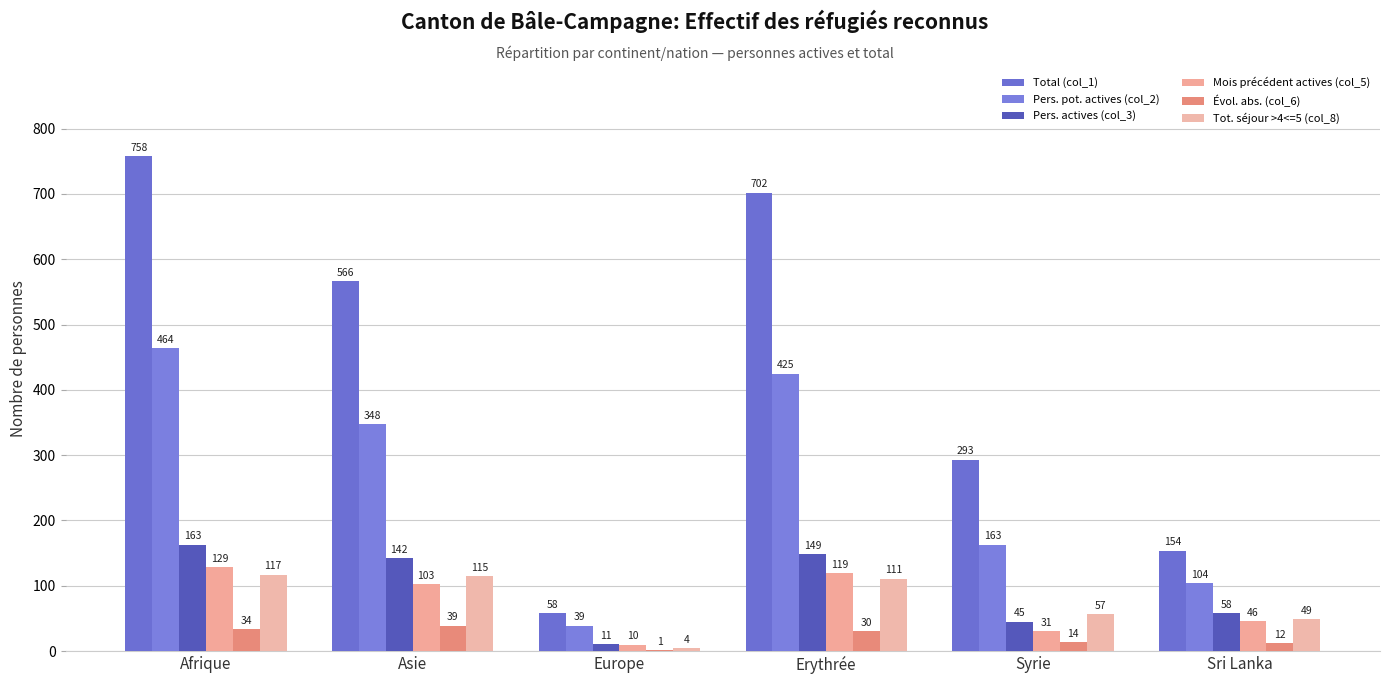

Is it true that Pers. actives (col_3) equals 10 at Syrie?

False